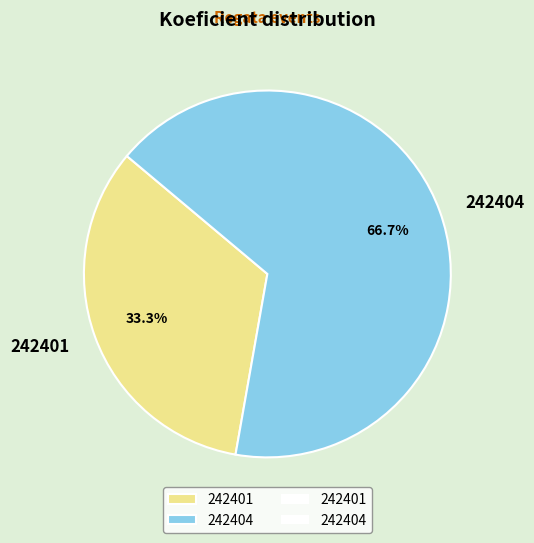

Is it true that 242401 is 40% of the pie?

False